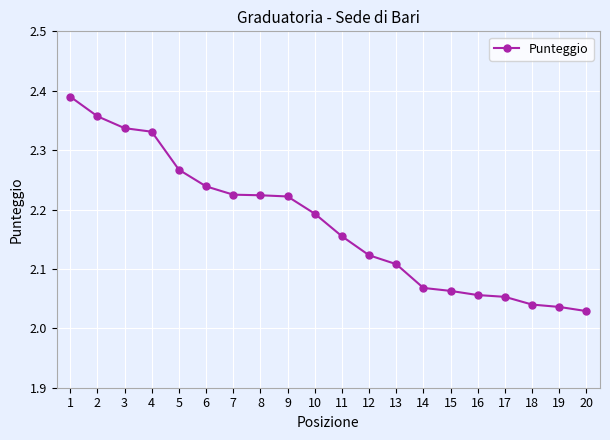

At which category does the chart reach its minimum across all series?

20